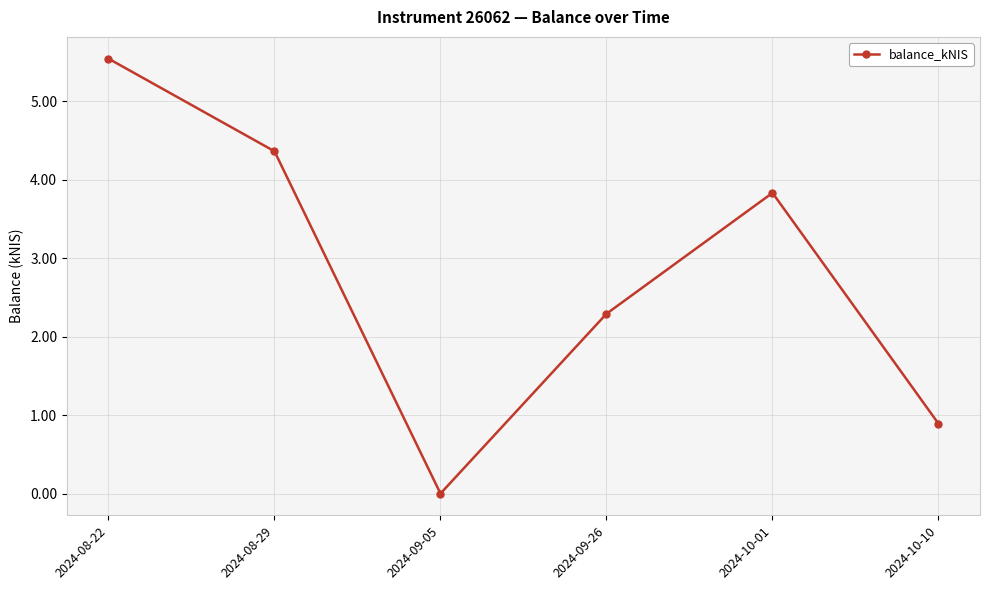

What is the difference between the second highest and minimum values?

4.4